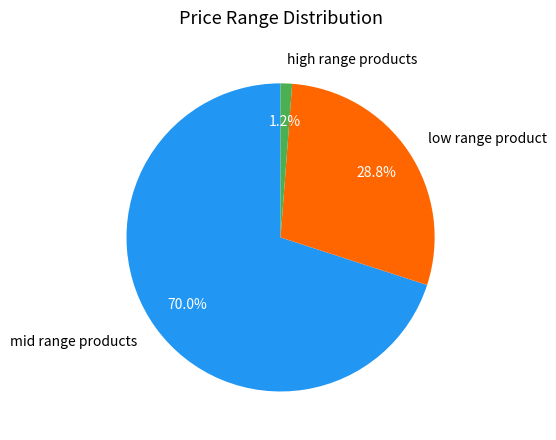

How many segments does this pie chart have?

3